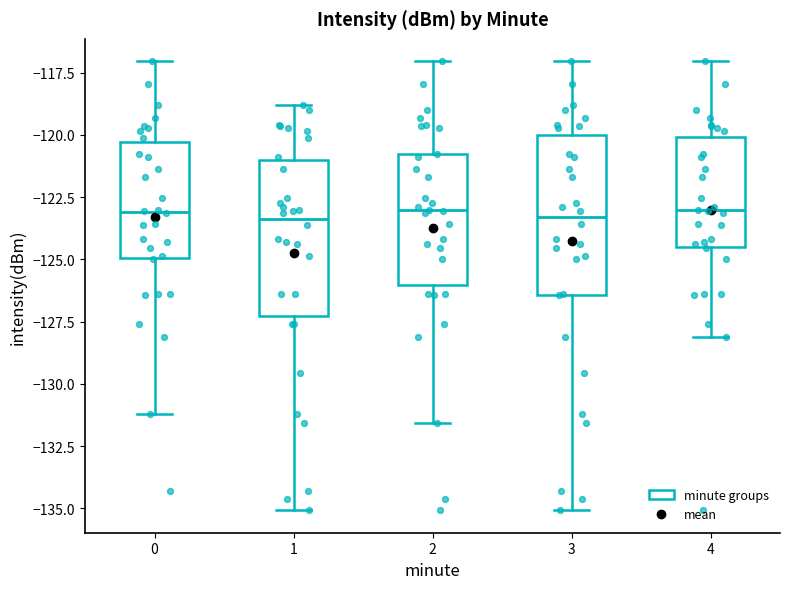

Reading left to right, transcribe this box plot: for each box, give where its median line is, the range the box spans, and where its two whiskers end, as read against the y-axis. The values are not printed on the chart, so give them approximately, as read against the axis.

0: median -123.0, box -125.0 to -120.5, whiskers -131.0 to -117.0
1: median -123.5, box -127.5 to -121.0, whiskers -135.0 to -119.0
2: median -123.0, box -126.0 to -121.0, whiskers -131.5 to -117.0
3: median -123.5, box -126.5 to -120.0, whiskers -135.0 to -117.0
4: median -123.0, box -124.5 to -120.0, whiskers -128.0 to -117.0